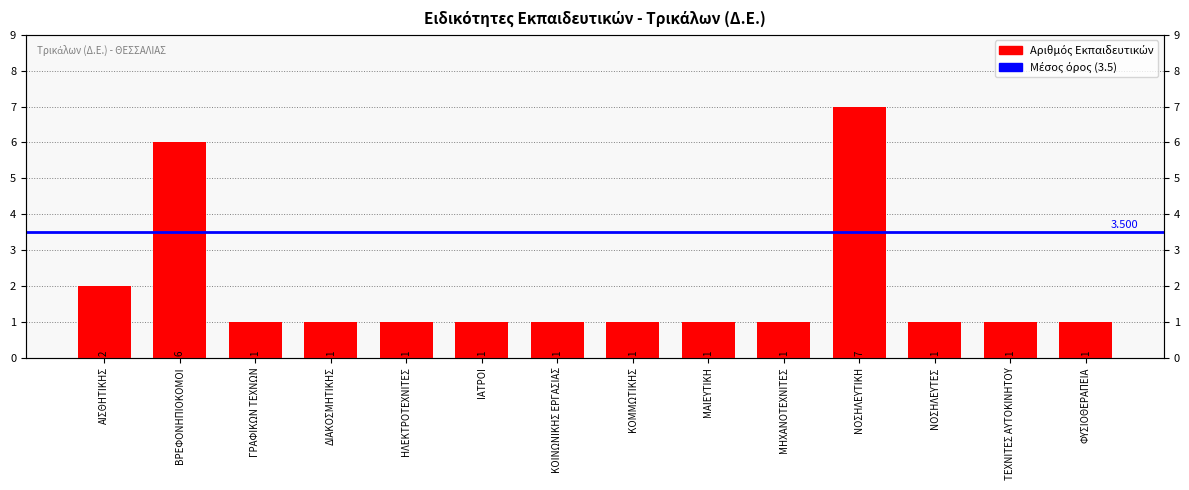

Does the chart contain stacked bars?

No